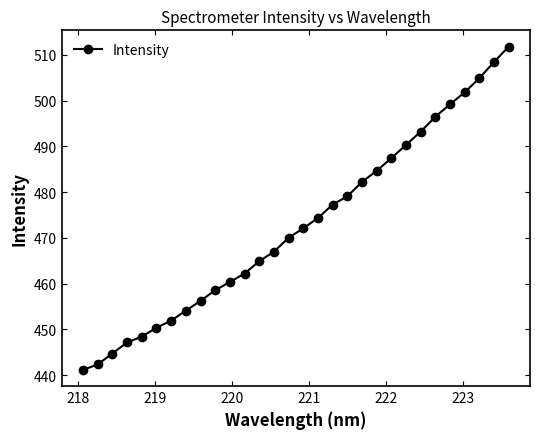

What is the difference between the maximum and minimum values?

70.7